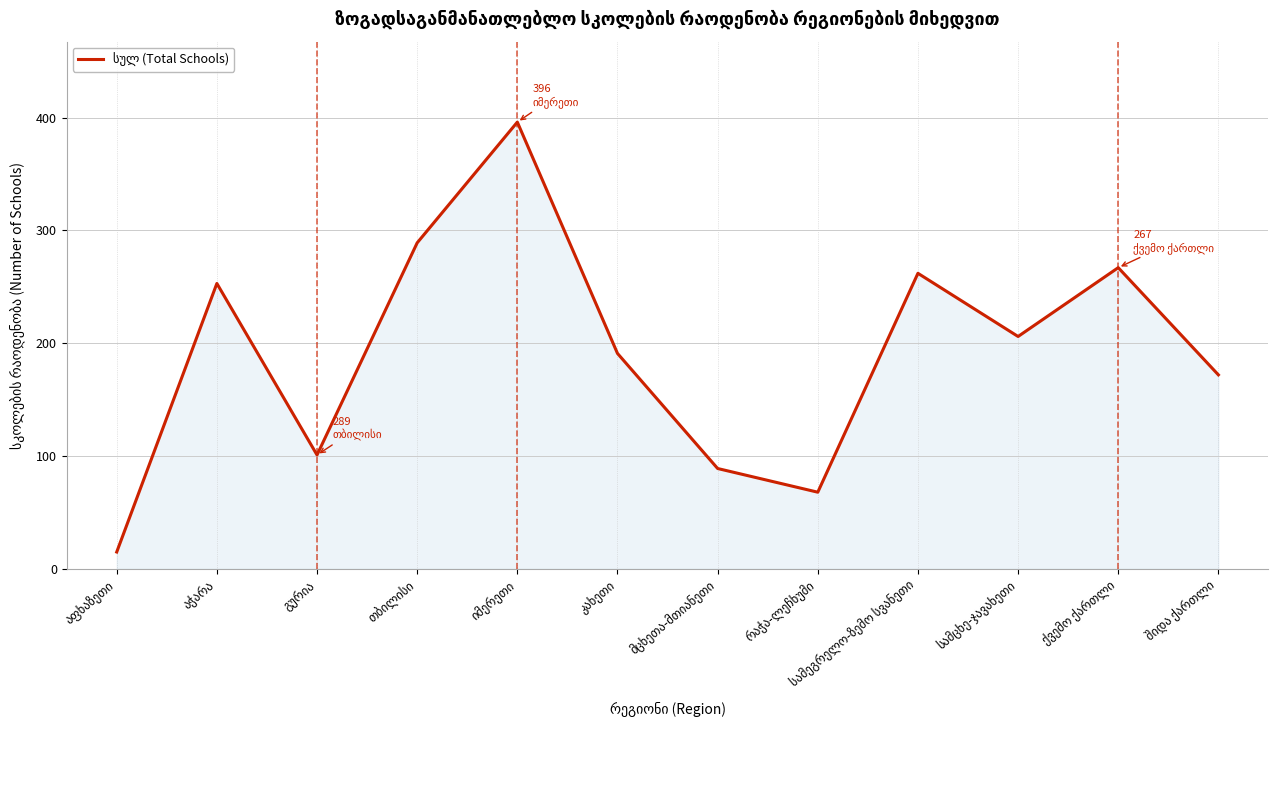

What is the difference between the second highest and minimum values?

274